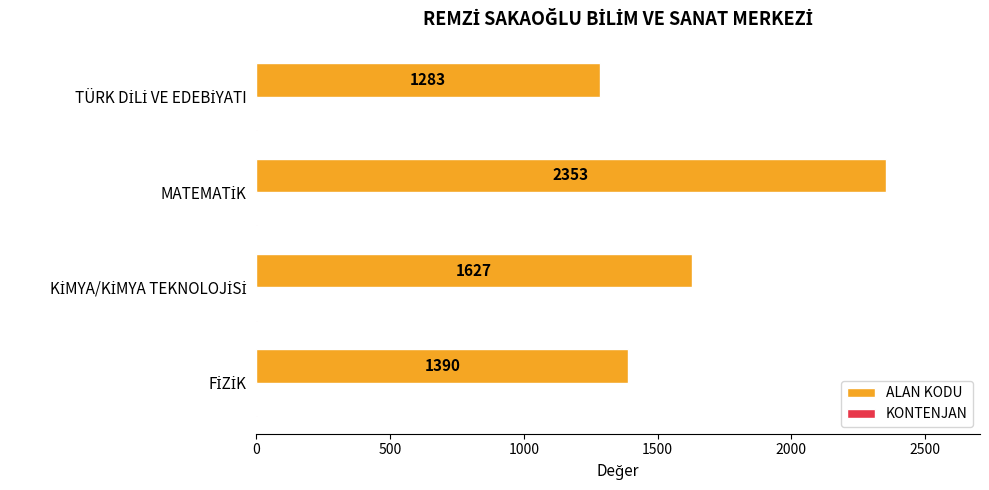

What is the maximum value for ALAN KODU?

2353